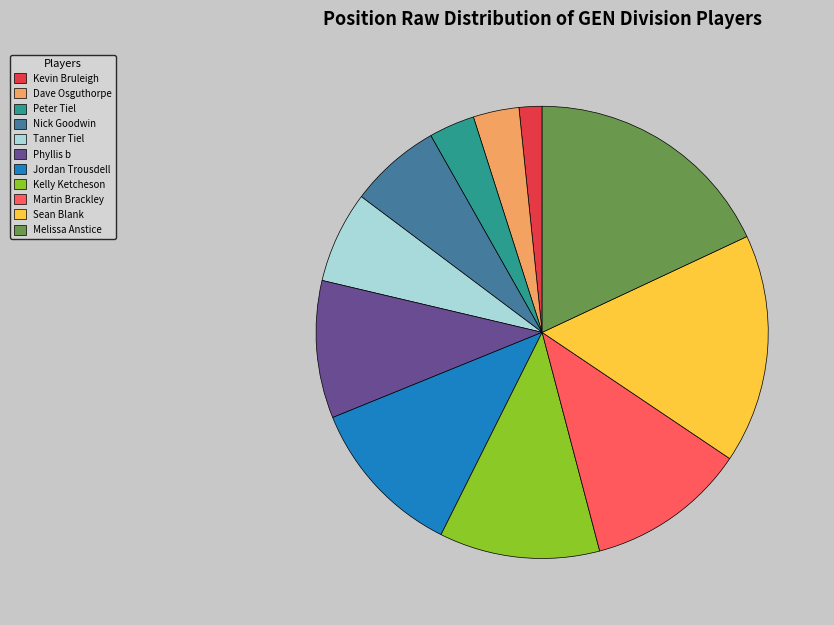

Does Kelly Ketcheson represent more than half of the total?

No